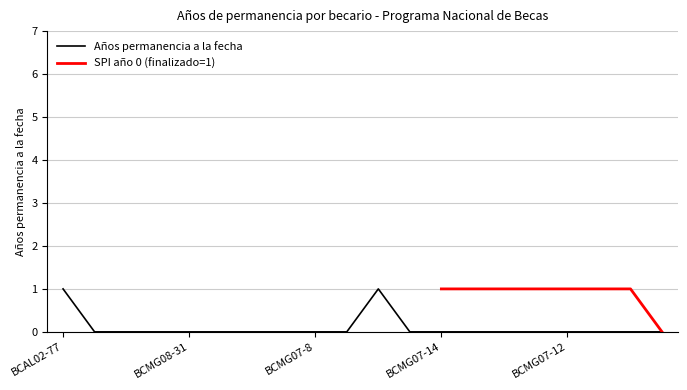

Reading right to left, extract all data points from this chart.

0	0	0	0	0	0	0	0	0	1	0	0	0	0	0	0	0	0	0	1